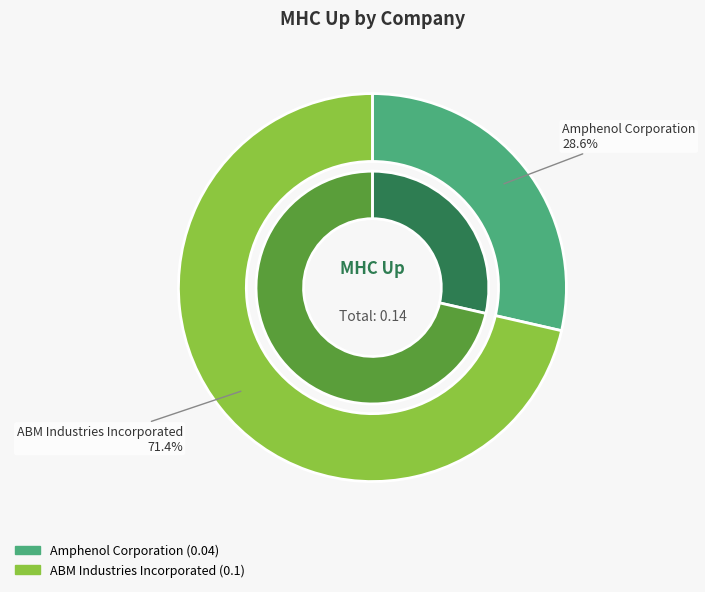

What is the smallest slice in the pie chart?

Amphenol Corporation